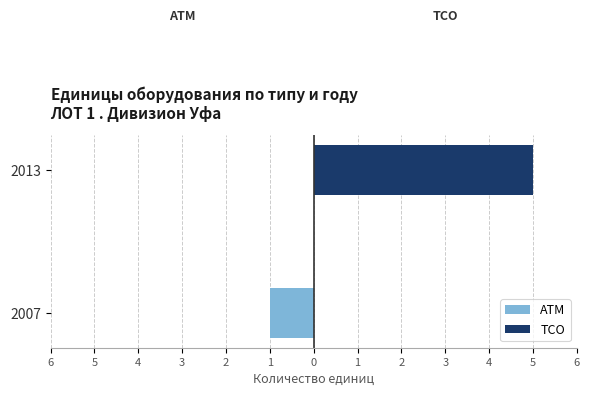

What is the difference between the maximum and minimum values in the ТСО series?

5